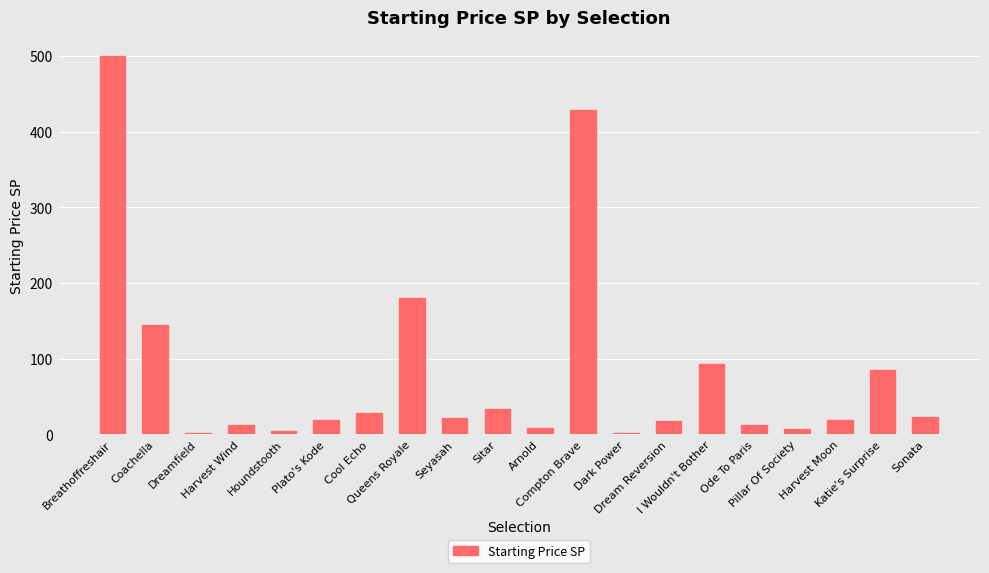

What is the average value?

82.1